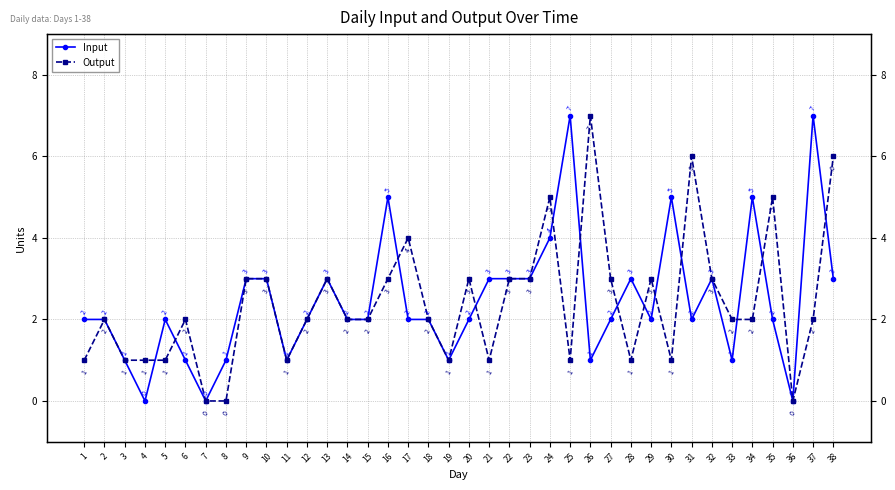

What is the total value across all series at 6?

3